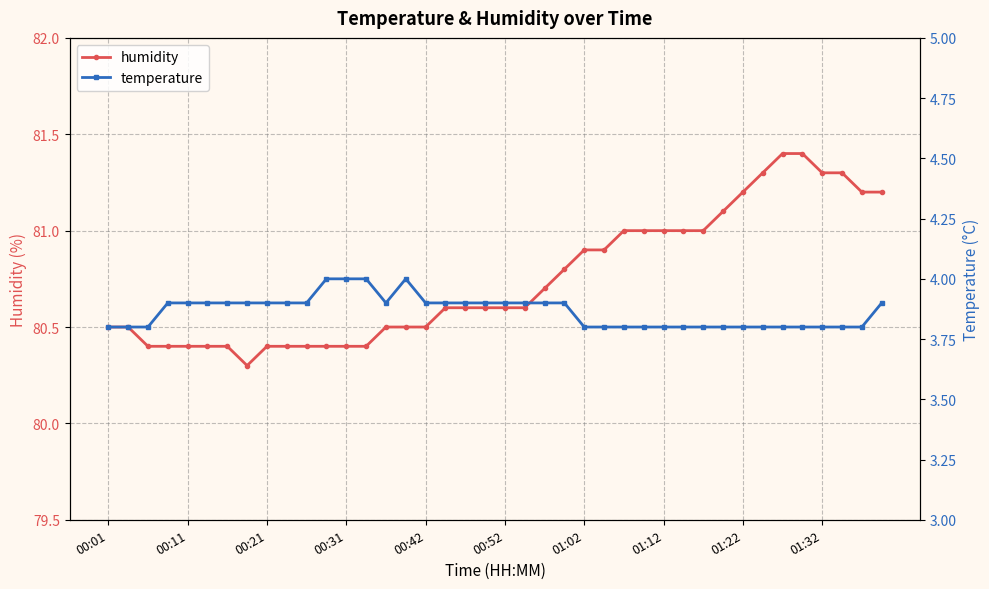

The value of humidity at 00:52 is 80.6. True or false?

True